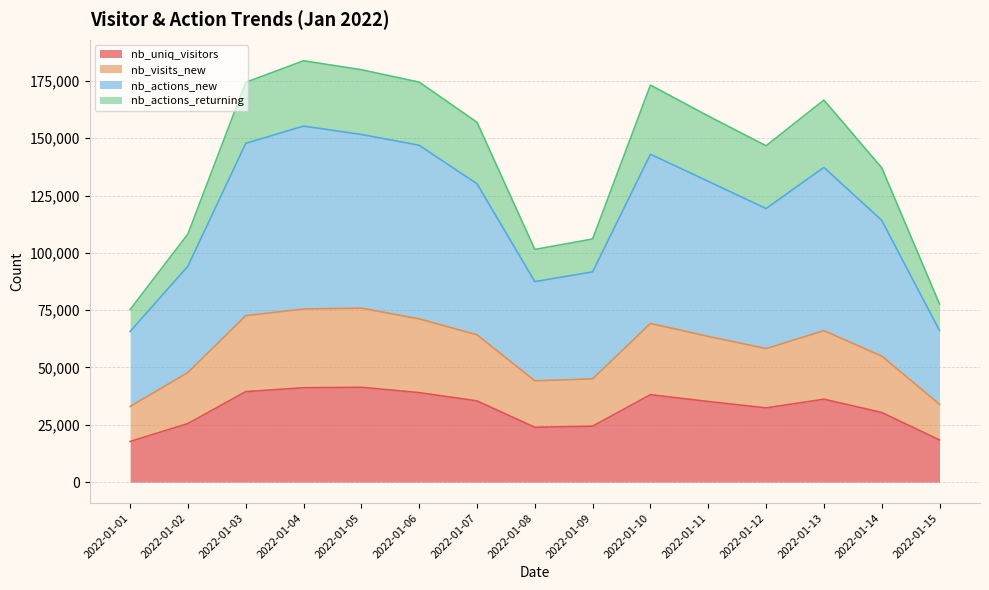

What is the minimum value for nb_uniq_visitors?

17716